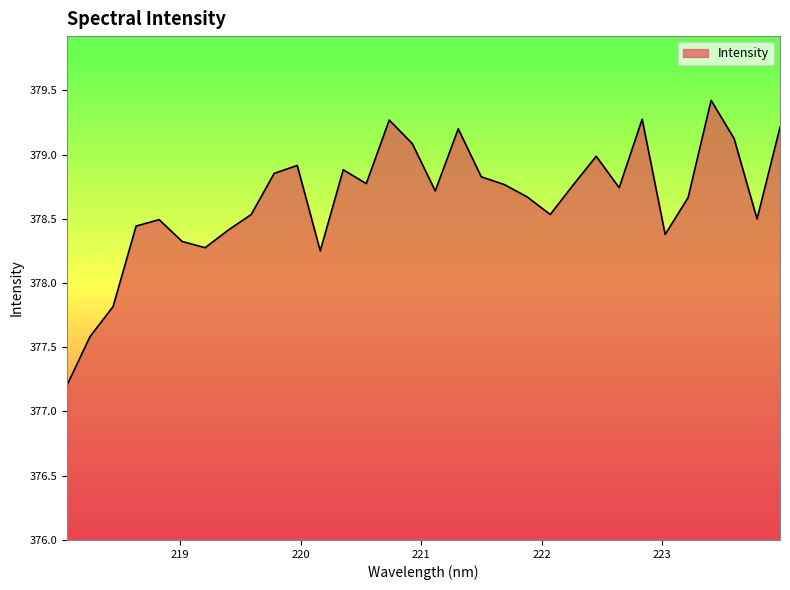

What is the minimum value shown in the chart?

377.2